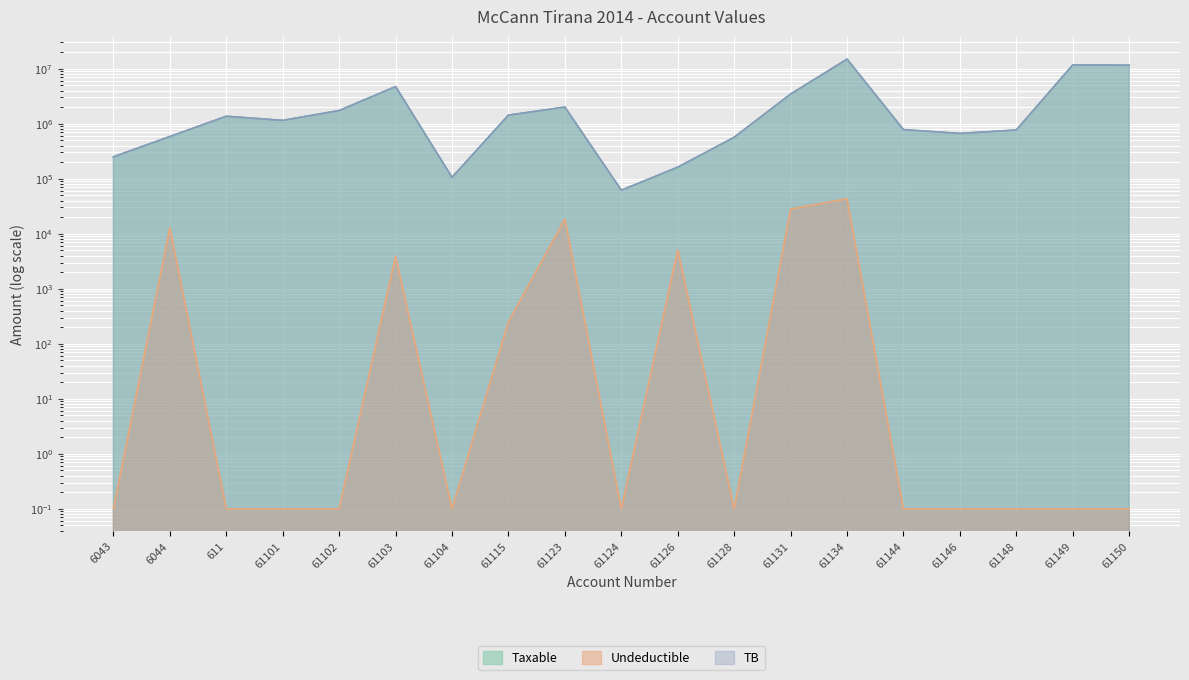

Is the value of TB at 61126 greater than the value of Undeductible at 61146?

Yes